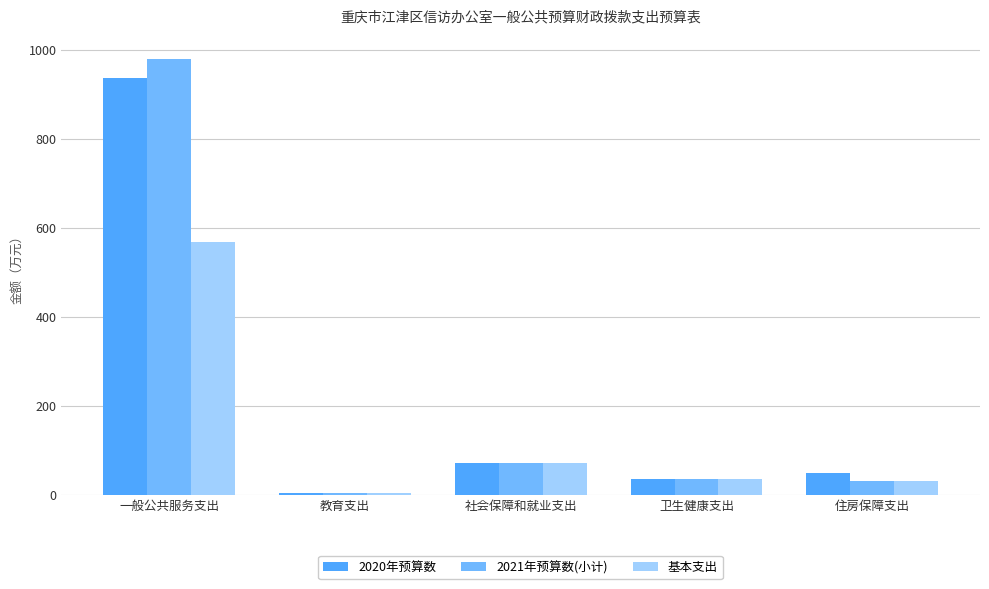

Where does the 2021年预算数(小计) series first go above 34?

一般公共服务支出